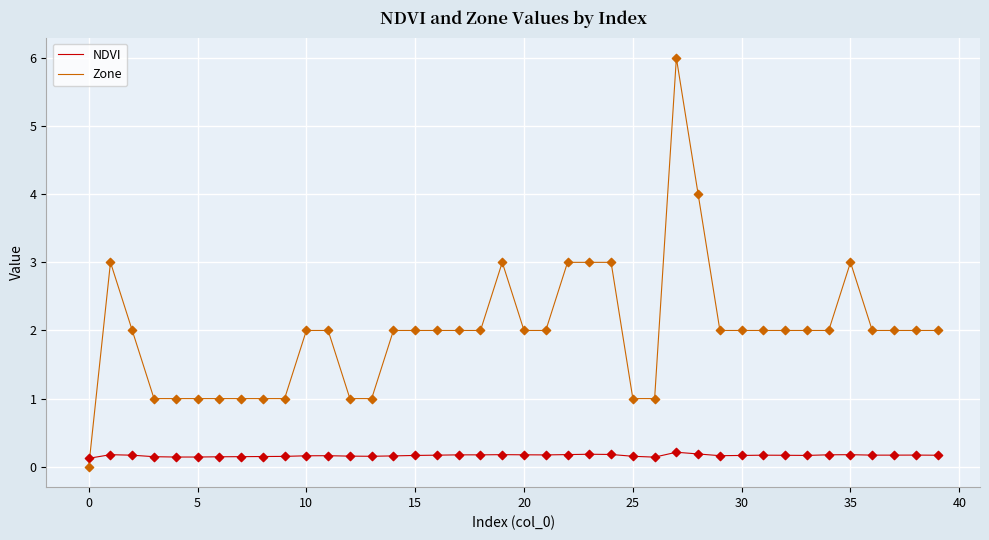

Which series has the largest total across all categories?

Zone